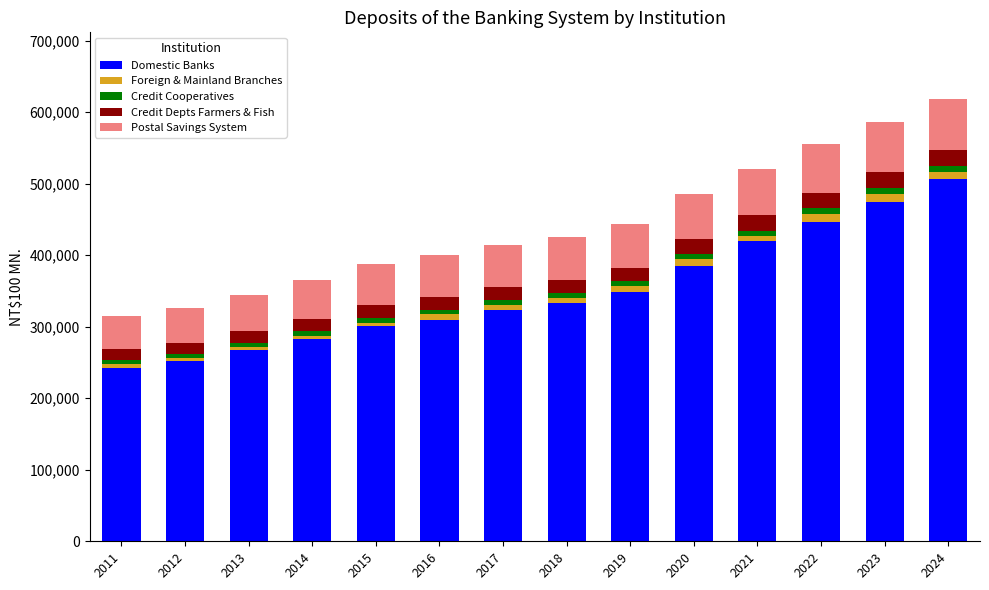

What is the difference between the maximum and second lowest values in the Domestic Banks series?

254043